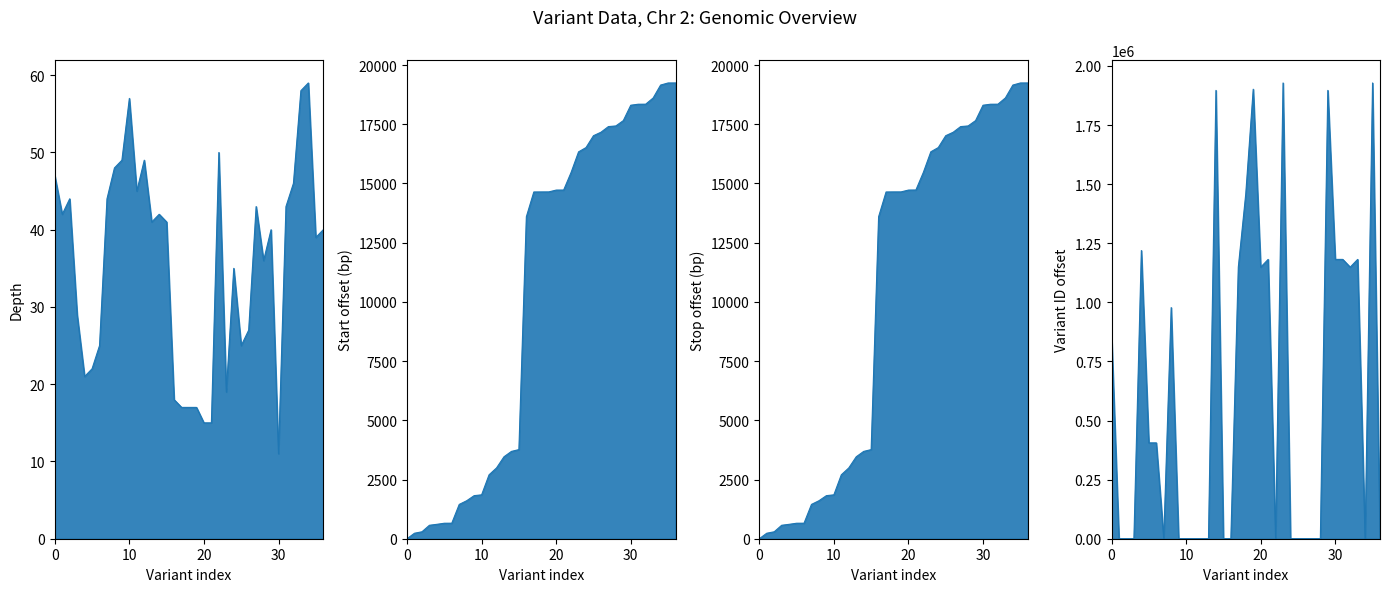

Reading left to right, what are all the values shown in this chart?

47	42	44	29	21	22	25	44	48	49	57	45	49	41	42	41	18	17	17	17	15	15	50	19	35	25	27	43	36	40	11	43	46	58	59	39	40